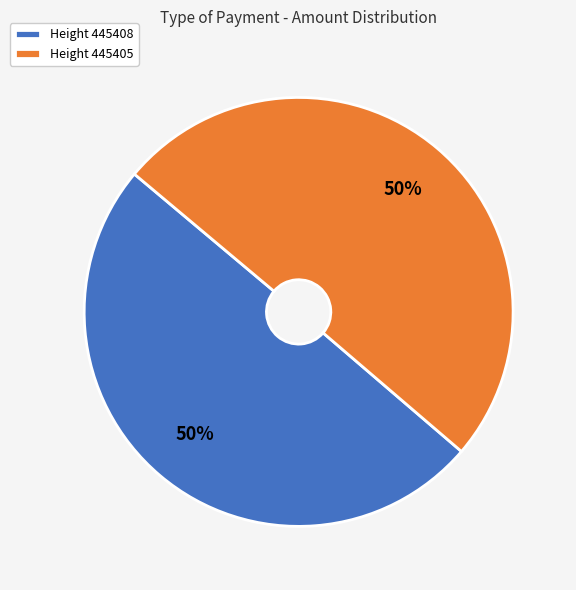

Is it true that Height 445408 is 63% of the pie?

False